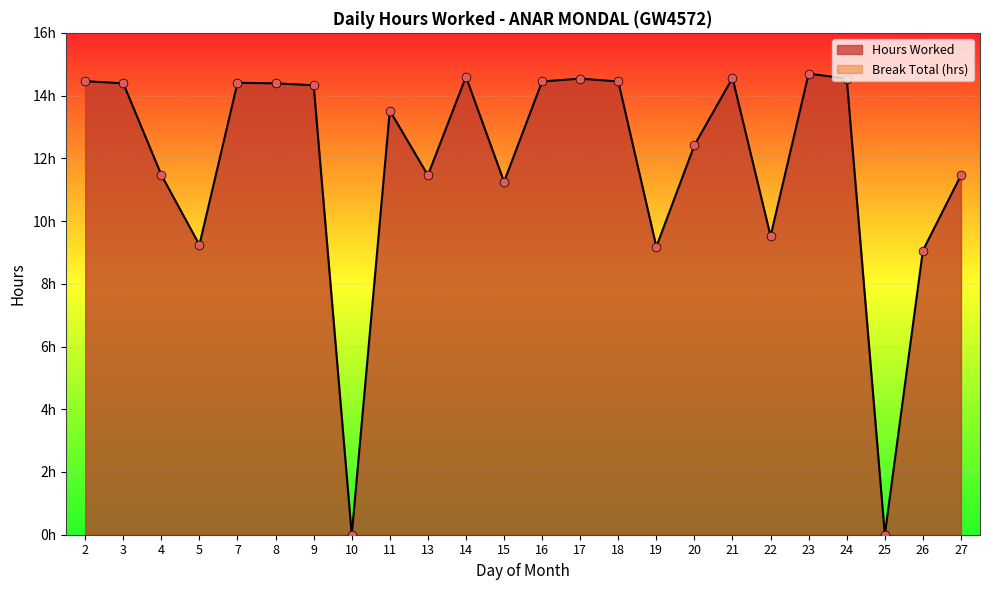

What is the change in value from 16 to 20?

-2.0